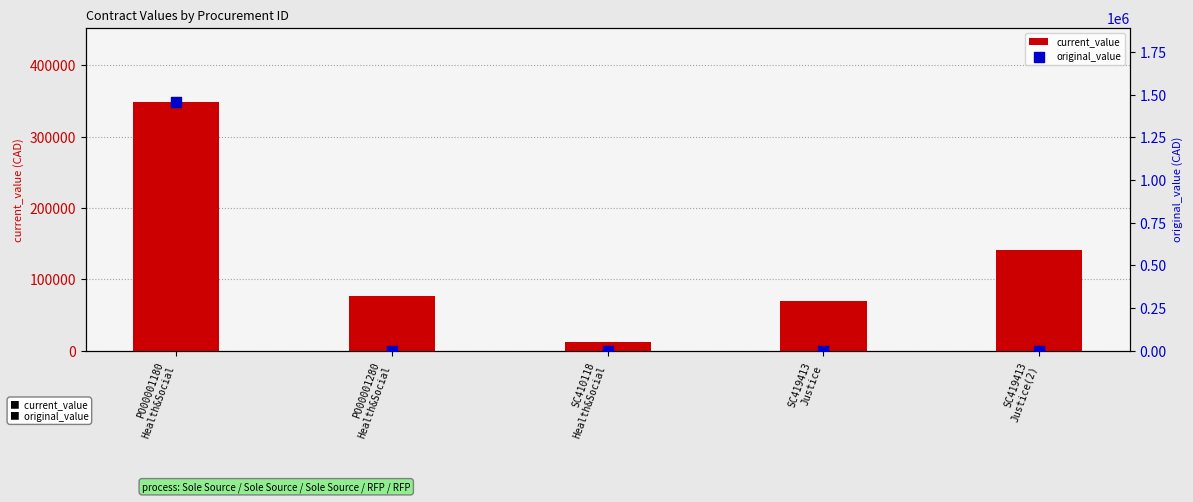

Which series reaches the minimum Y coordinate?

original_value